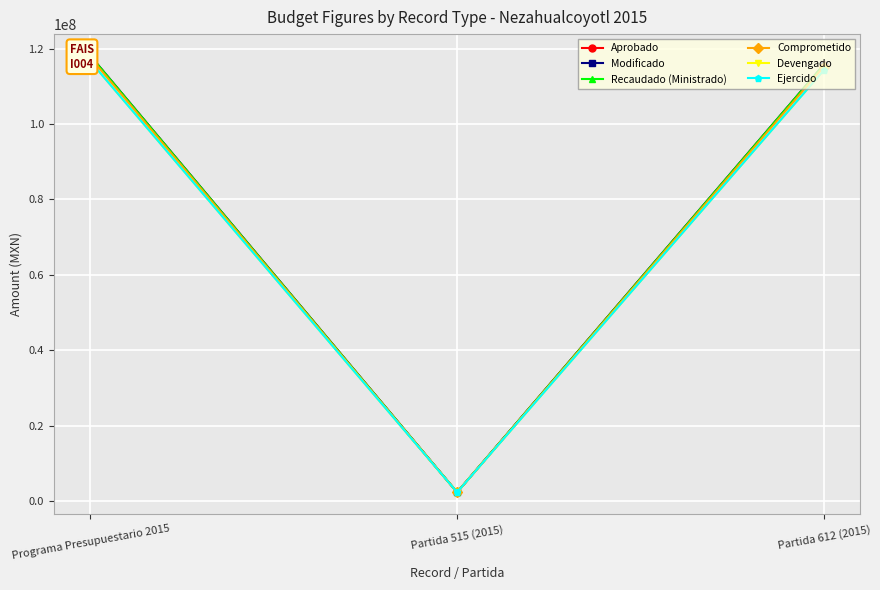

Which series has the largest range (max minus min)?

Aprobado